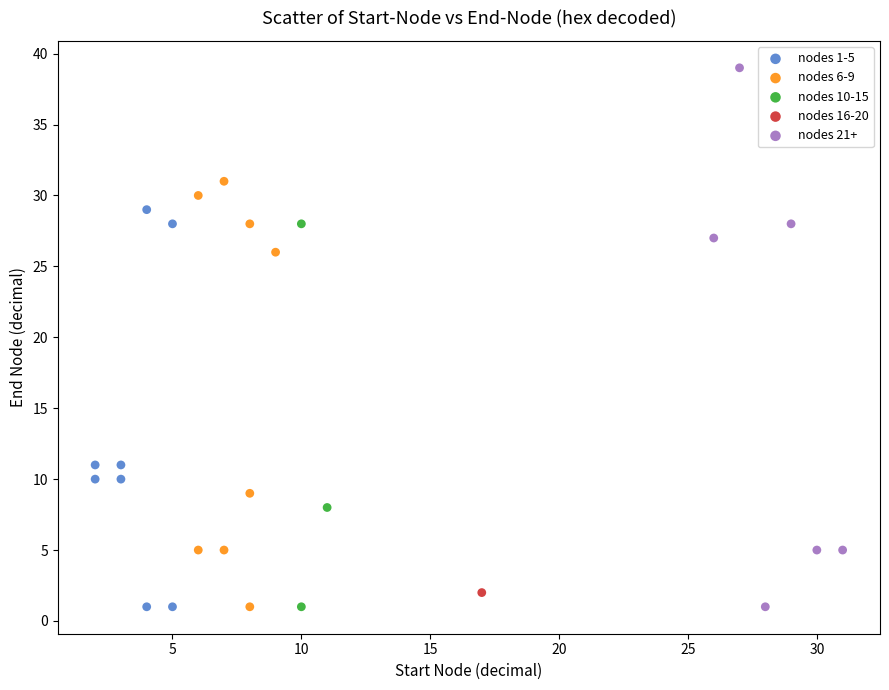

What are all the series names shown in the legend?

nodes 1-5, nodes 6-9, nodes 10-15, nodes 16-20, nodes 21+